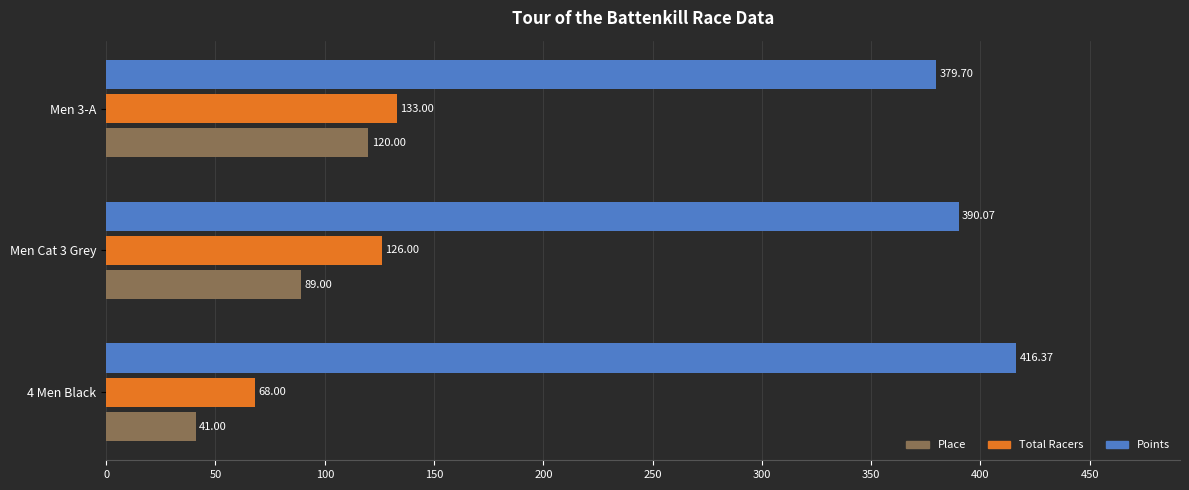

Which series has the largest range (max minus min)?

Place